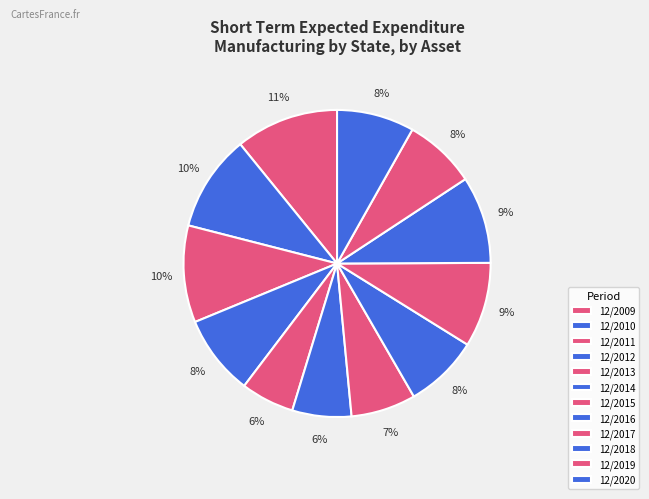

How many segments does this pie chart have?

12